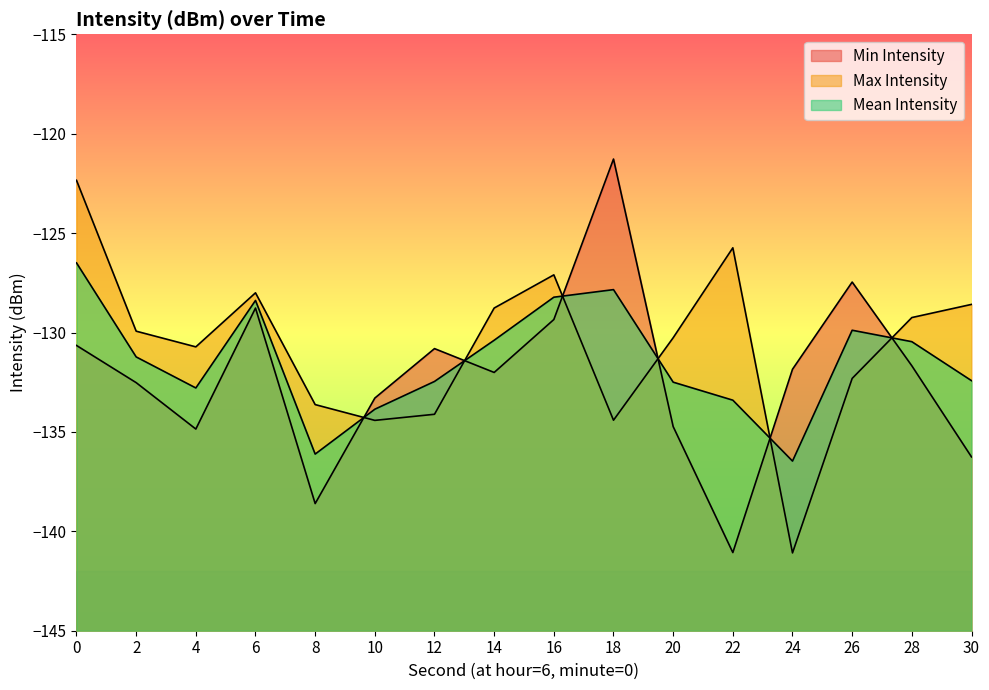

What is the approximate value of Min Intensity at 6?

-128.8